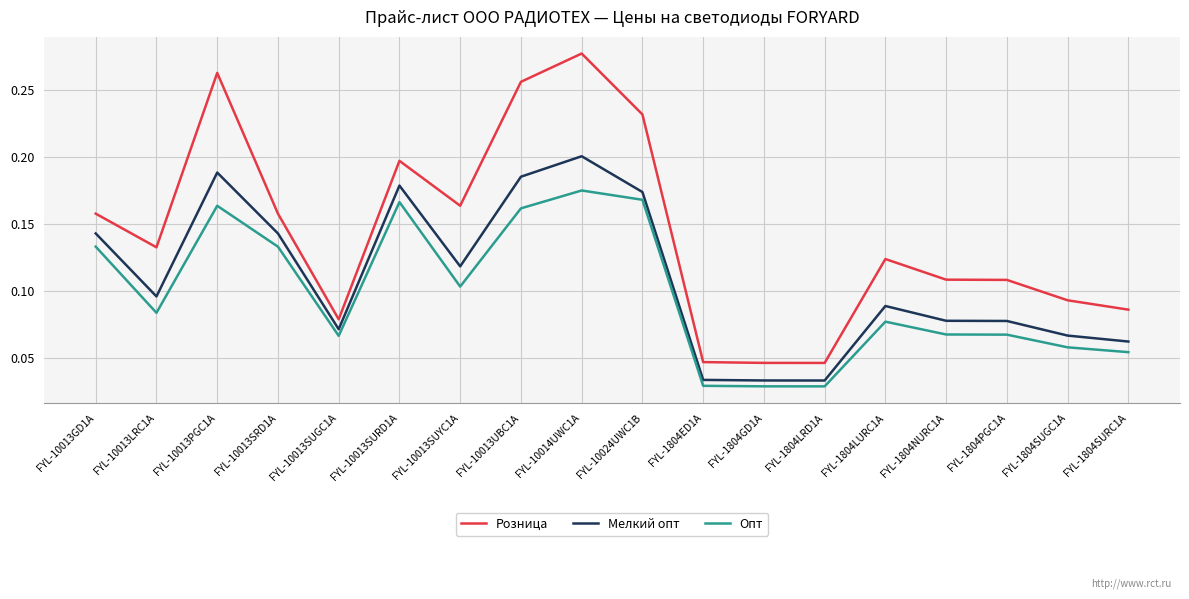

Which category has the highest value in the Опт series?

FYL-10014UWC1A